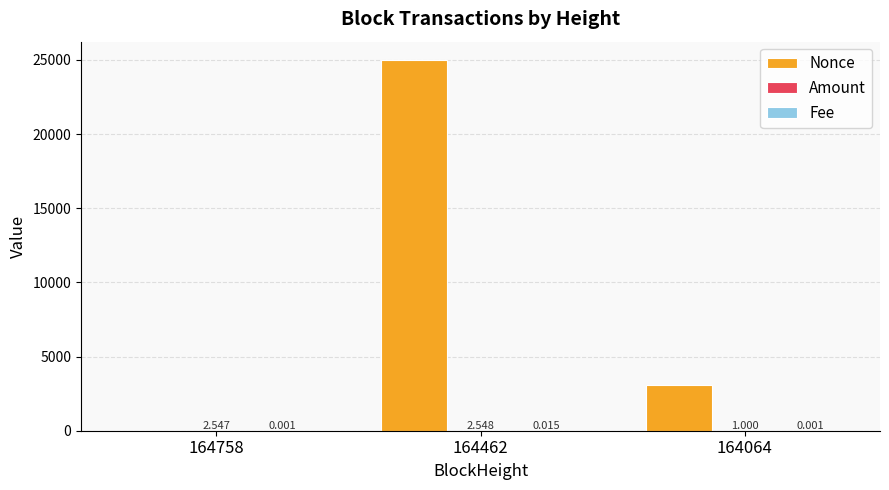

How many series are shown in this chart?

3